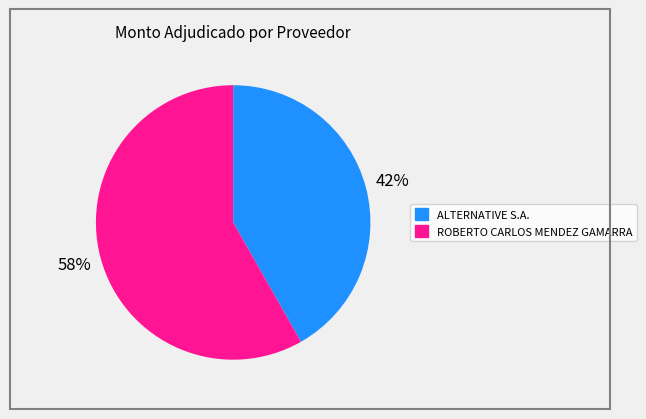

What is the ratio of the value at ALTERNATIVE S.A. to the value at ROBERTO CARLOS MENDEZ GAMARRA?

0.7